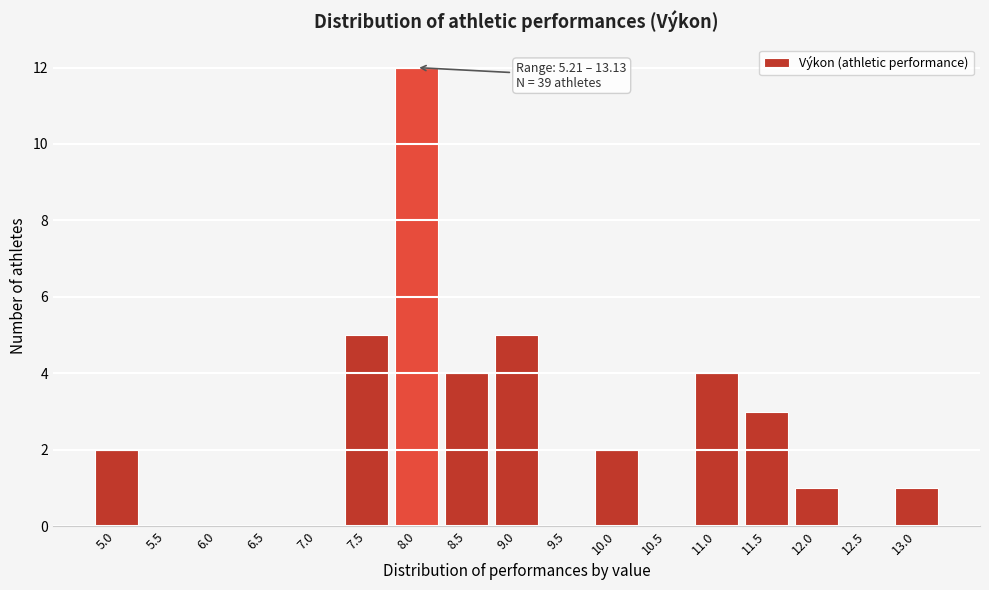

Reading left to right, list all the values displayed in this chart.

5.0=2	5.5=0	6.0=0	6.5=0	7.0=0	7.5=5	8.0=12	8.5=4	9.0=5	9.5=0	10.0=2	10.5=0	11.0=4	11.5=3	12.0=1	12.5=0	13.0=1